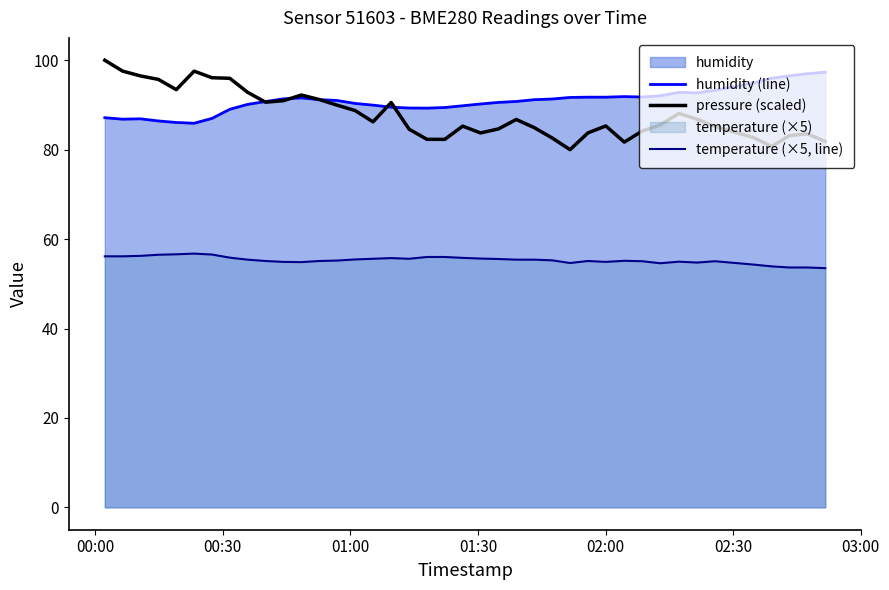

True or false: humidity (line) and temperature (×5, line) intersect in this chart.

False